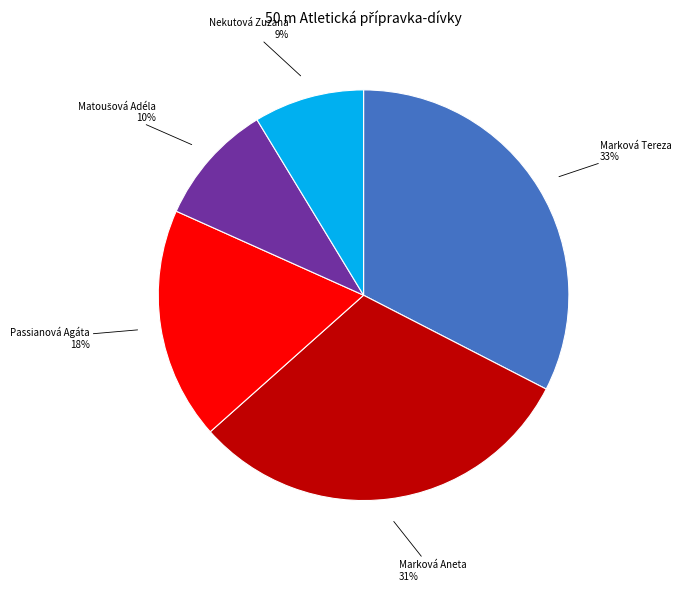

Count the number of slices in the pie.

5